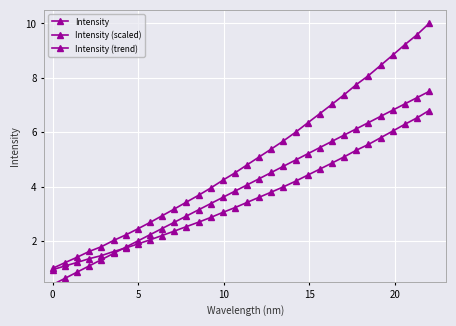

Is this an area chart (filled region under the line)?

No